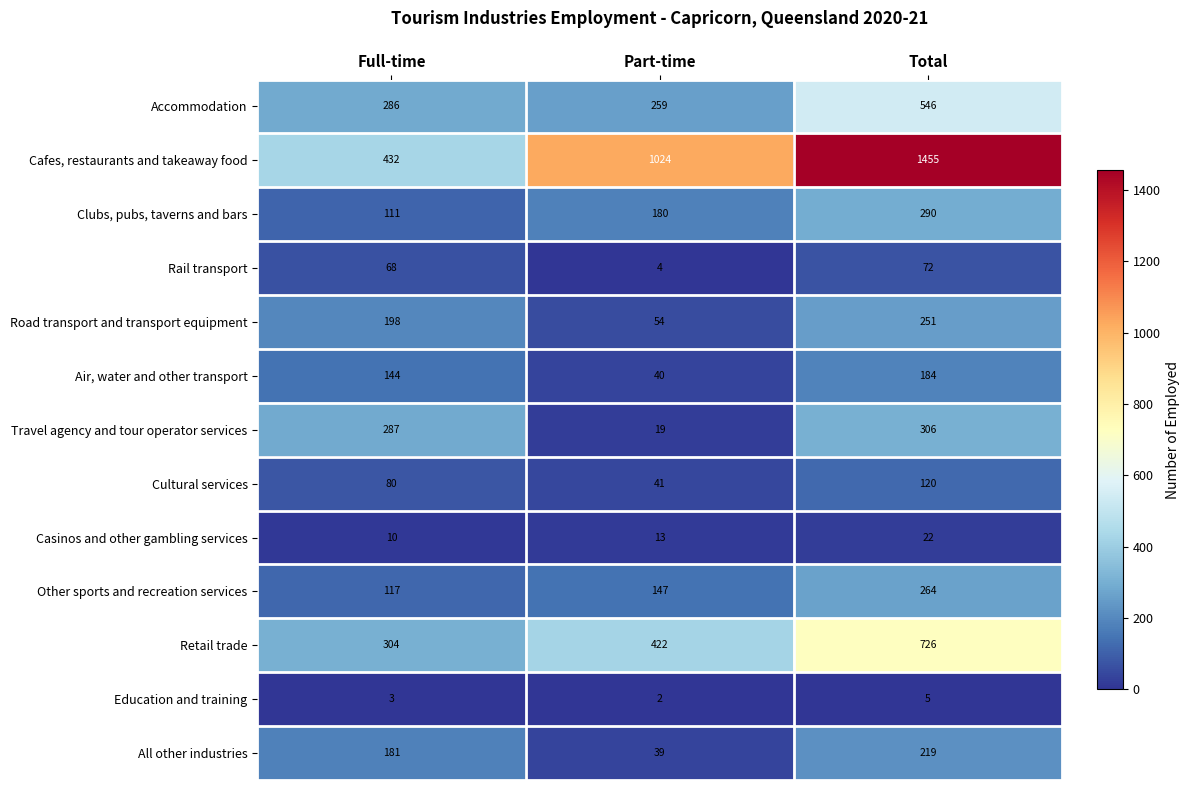

The Cafes, restaurants and takeaway food series shows 134 at Full-time. True or false?

False